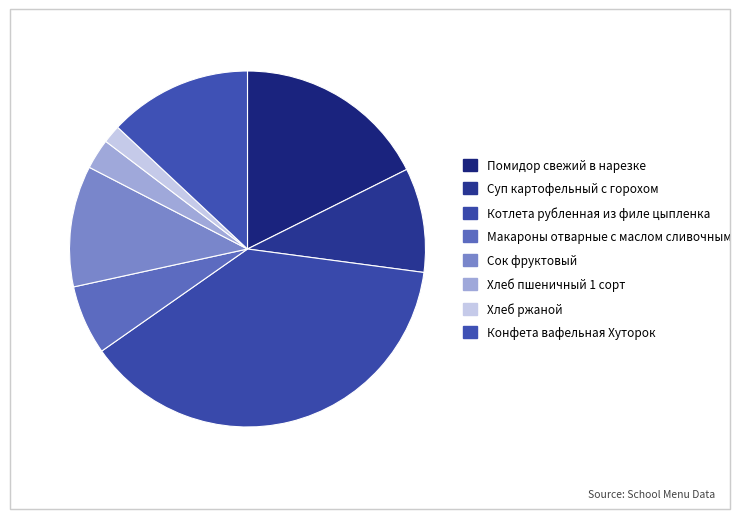

Rank the categories by value from highest to lowest.

Котлета рубленная из филе цыпленка, Помидор свежий в нарезке, Конфета вафельная Хуторок, Сок фруктовый, Суп картофельный с горохом, Макароны отварные с маслом сливочным, Хлеб пшеничный 1 сорт, Хлеб ржаной